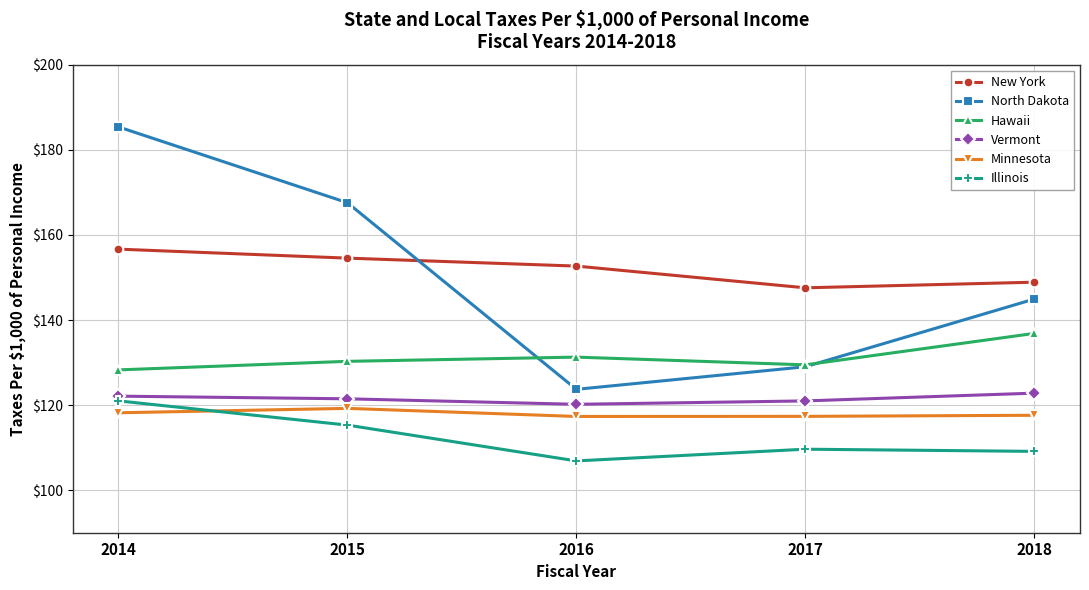

Where does the Hawaii series first go above 130?

2015